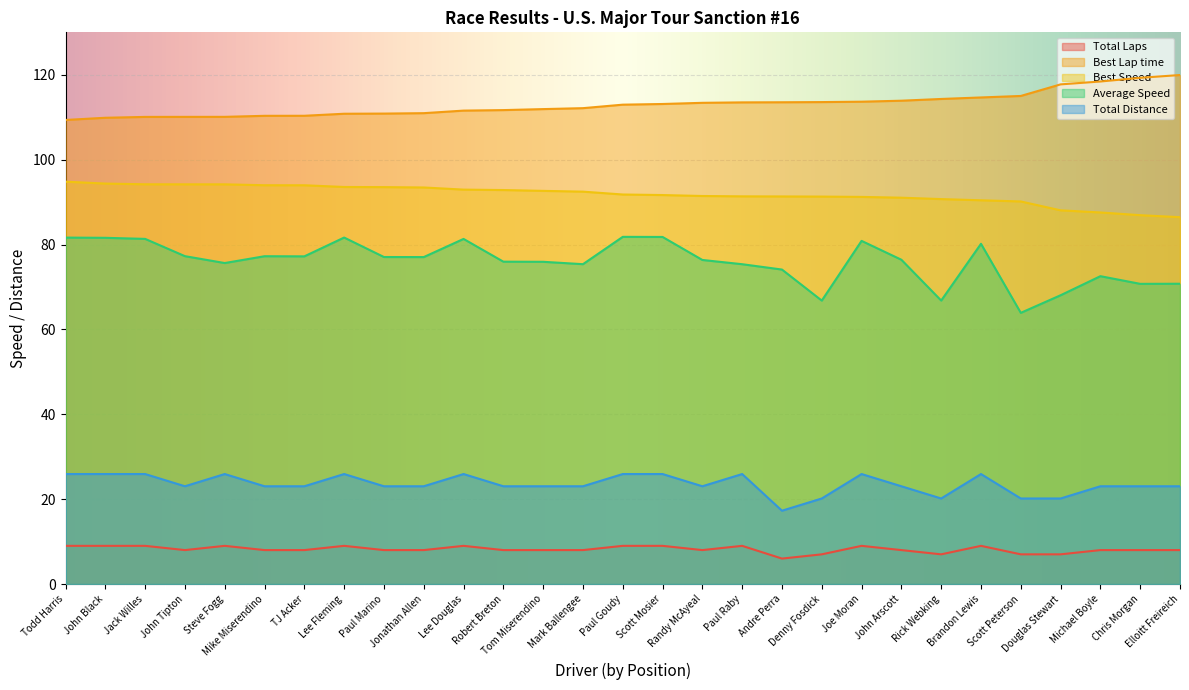

What is the maximum value for Best Lap time?

119.9